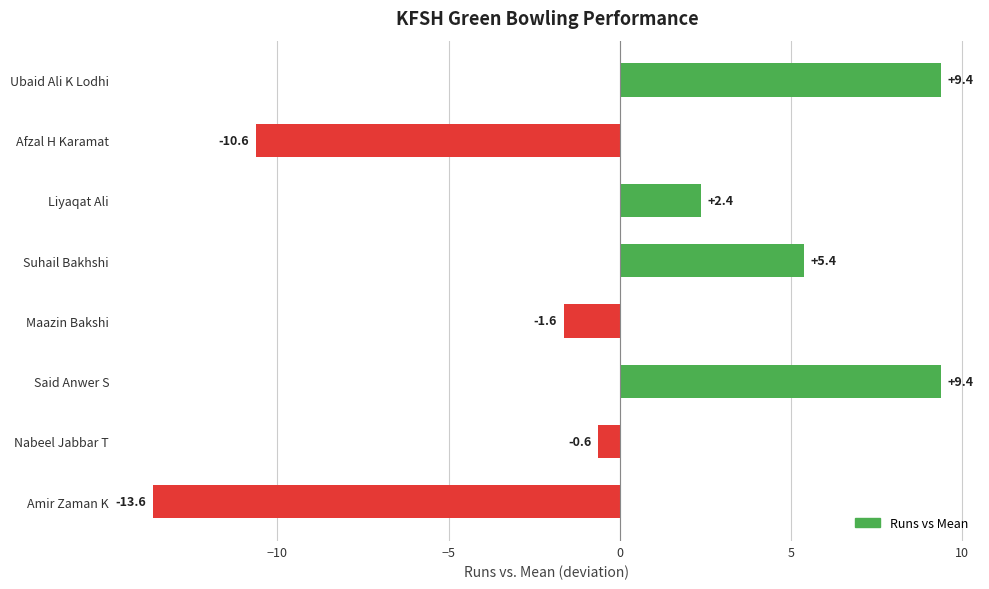

Which has a higher value, Liyaqat Ali or Said Anwer S?

Said Anwer S